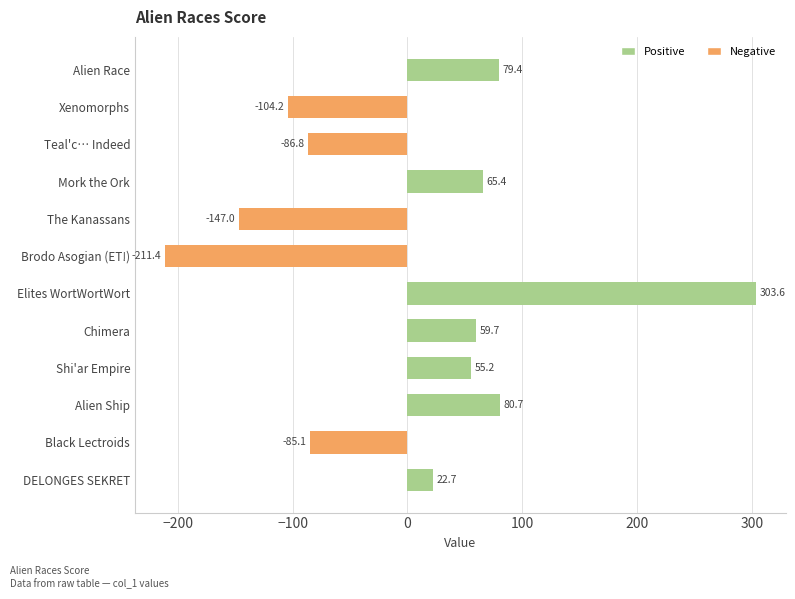

List the labels in order of value, largest first.

Elites WortWortWort, Alien Ship, Alien Race, Mork the Ork, Chimera, Shi'ar Empire, DELONGES SEKRET, Black Lectroids, Teal'c… Indeed, Xenomorphs, The Kanassans, Brodo Asogian (ET!)